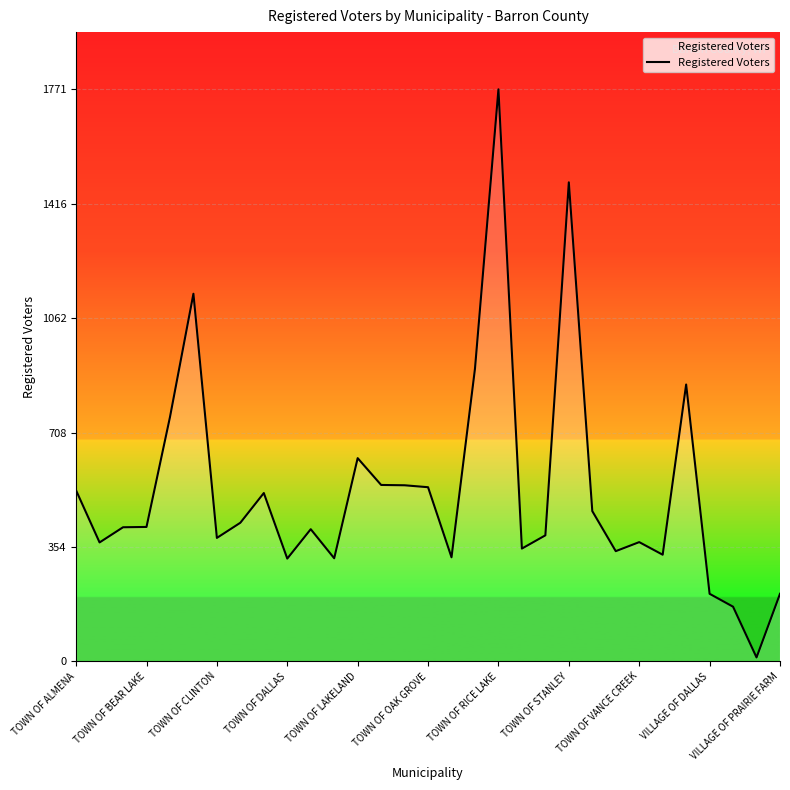

What is the difference between the maximum and minimum values?

1759